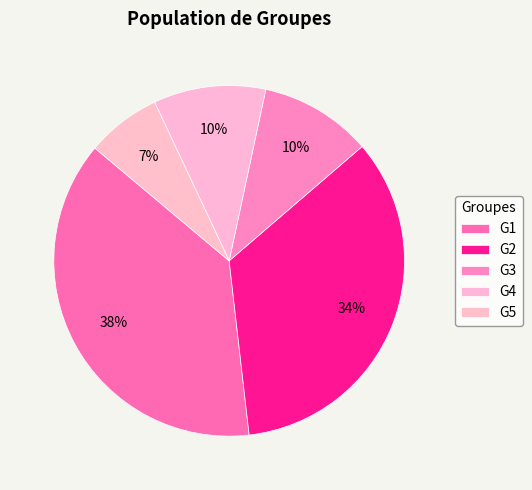

What percentage is the G3 slice, to the nearest percent?

10%